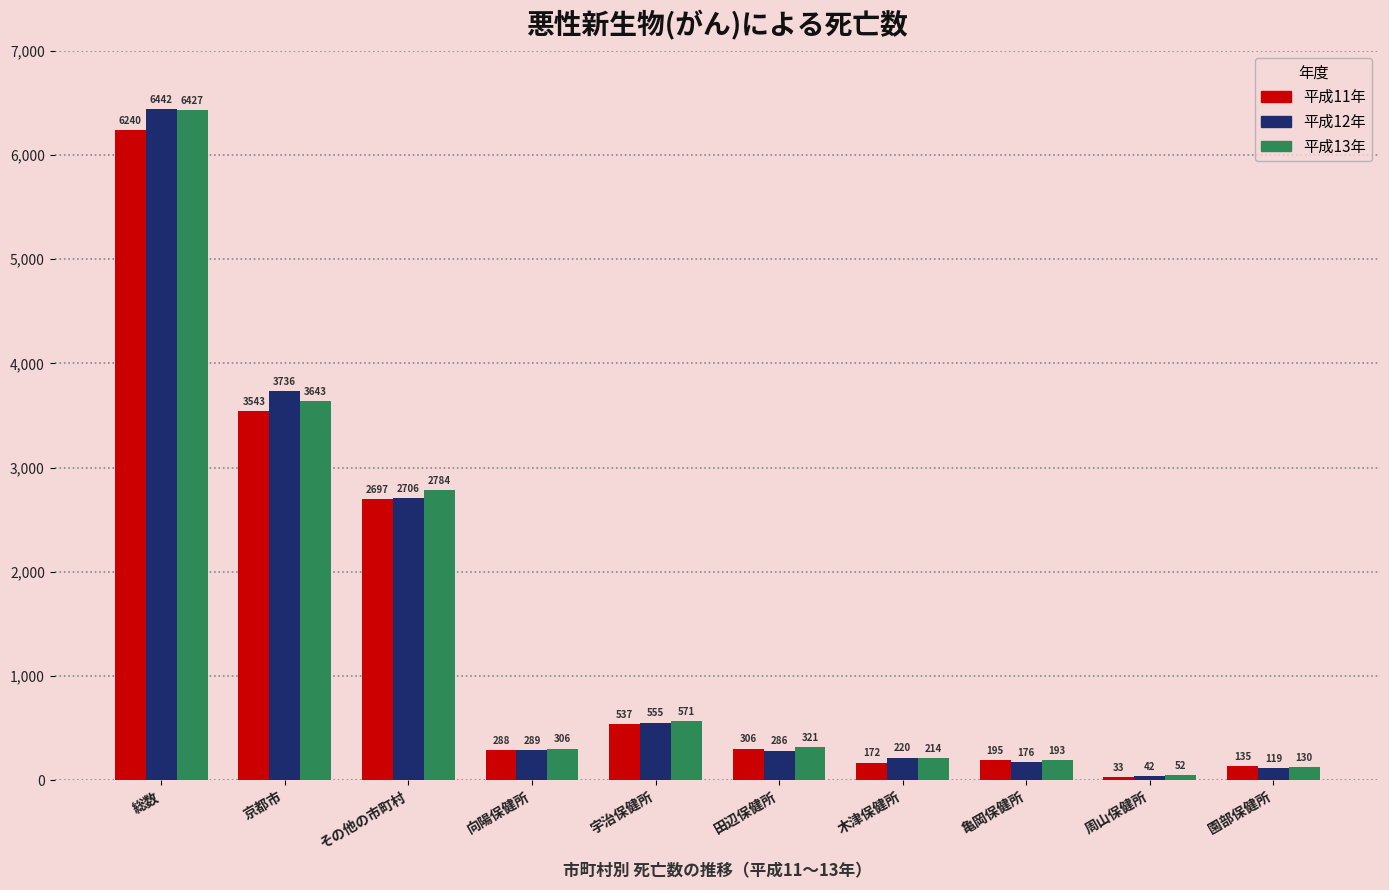

What is the sum of all 平成12年 values?

14571